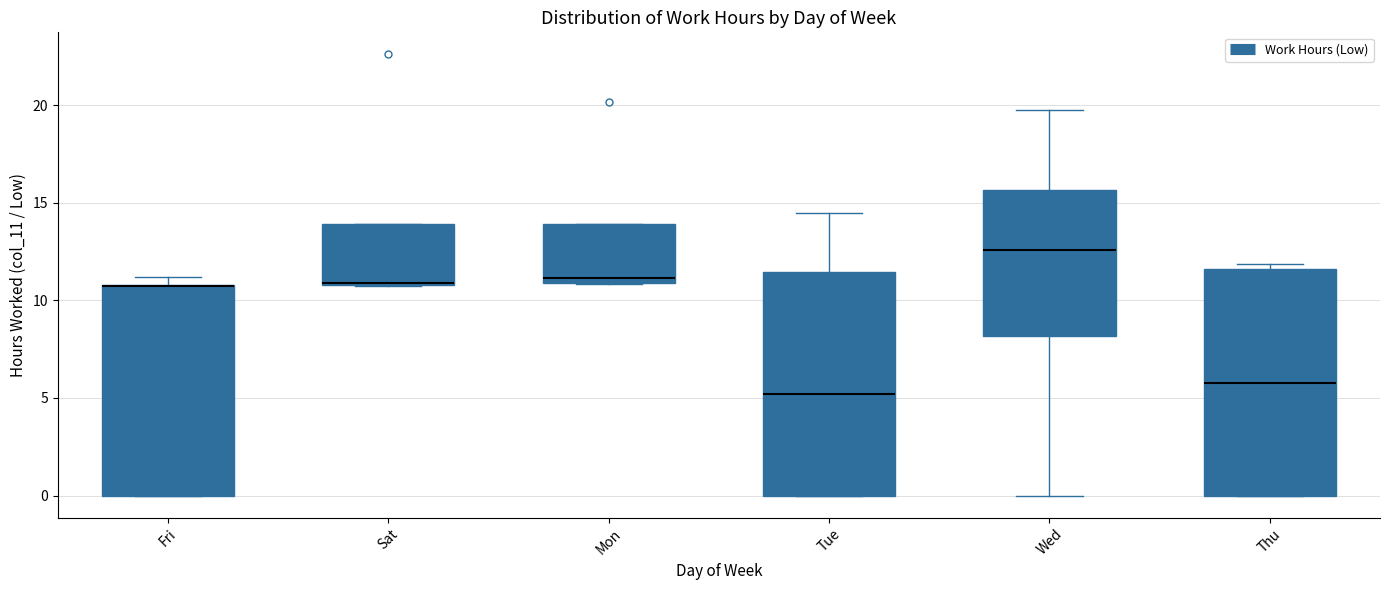

Reading left to right, read every box against the y-axis: the position of its median line, the range the box covers, and the ends of its whiskers. The values are not printed on the chart, so give them approximately, as read against the axis.

Fri: median 10.5 (drawn on the box's upper edge), box 0.0 to 11.0, whiskers 0.0 to 11.0 (just above the box's upper edge)
Sat: median 11.0, box 11.0 to 14.0, whiskers 10.5 to 14.0
Mon: median 11.0 (just above the box's lower edge), box 11.0 to 14.0, whiskers 11.0 to 14.0
Tue: median 5.0, box 0.0 to 11.5, whiskers 0.0 to 14.5
Wed: median 12.5, box 8.0 to 15.5, whiskers 0.0 to 20.0
Thu: median 6.0, box 0.0 to 11.5, whiskers 0.0 to 12.0